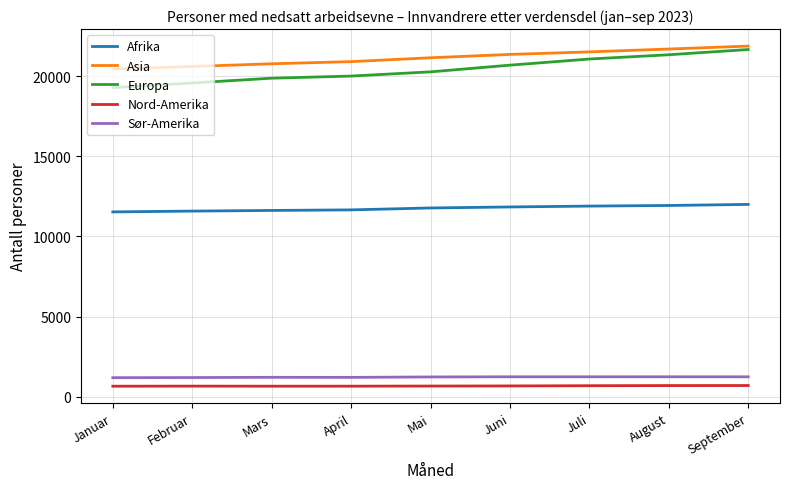

At April, list the series in order from smallest to largest.

Nord-Amerika, Sør-Amerika, Afrika, Europa, Asia